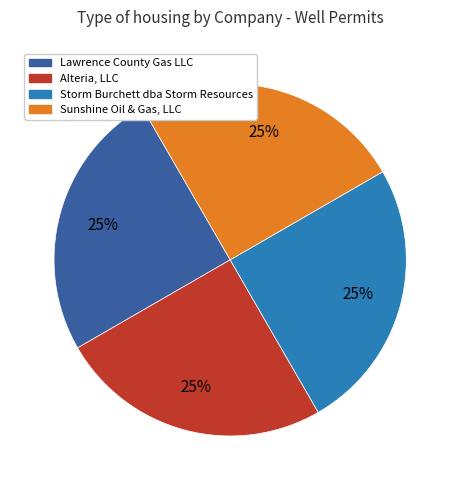

Is there any slice that represents more than half of the pie?

No